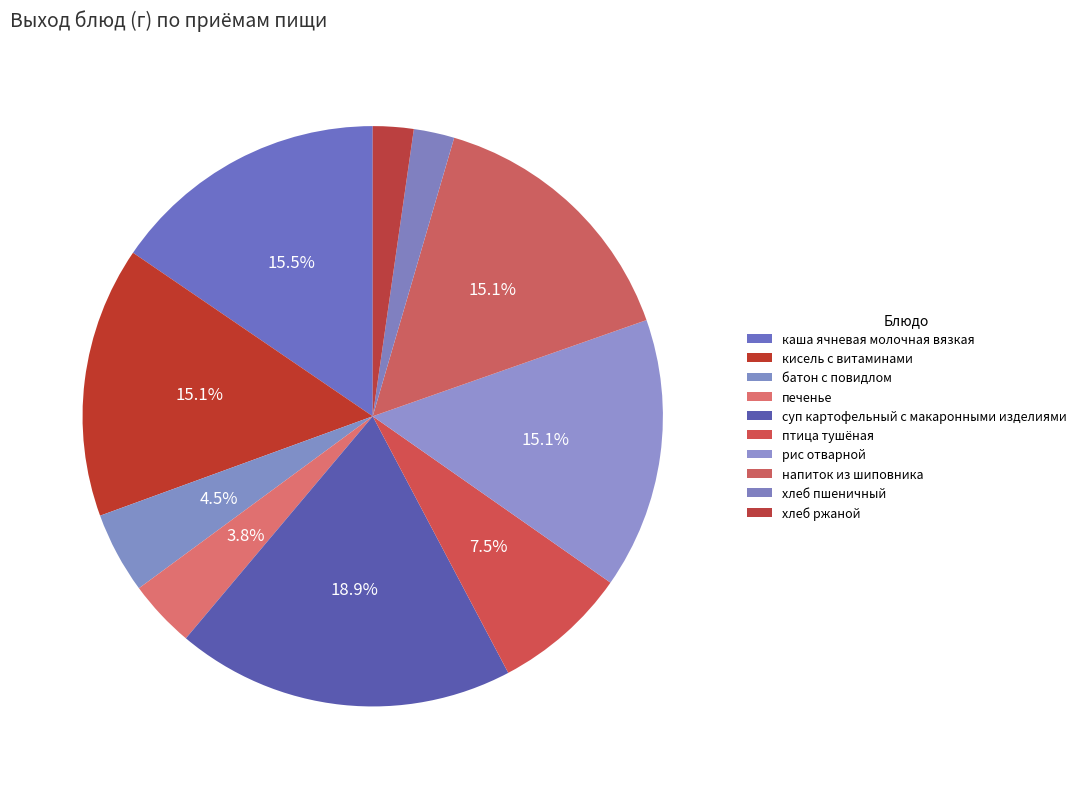

What is the smallest slice in the pie chart?

хлеб пшеничный